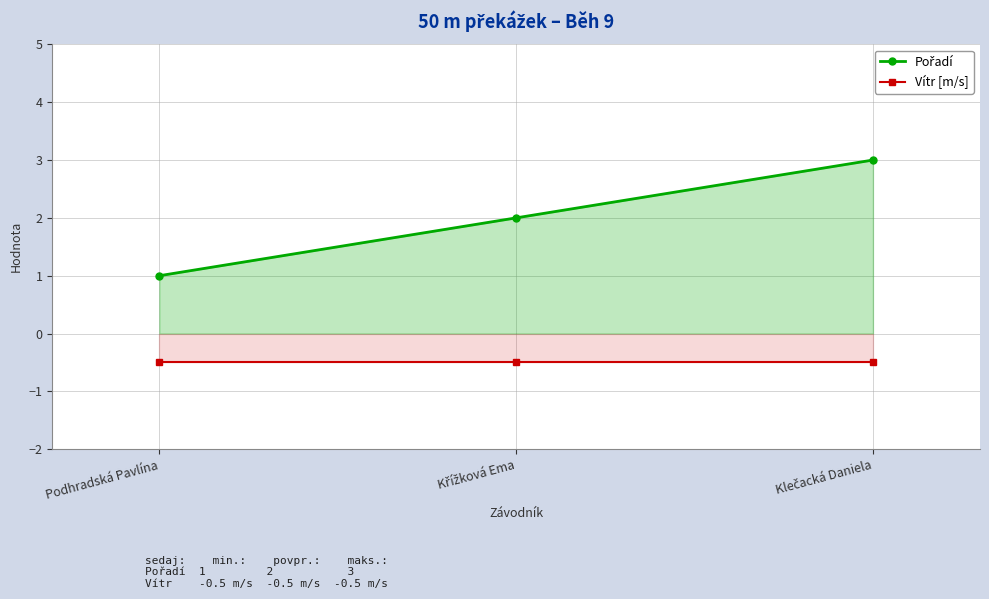

The Vítr [m/s] series shows -0.7 at Podhradská Pavlína. True or false?

False